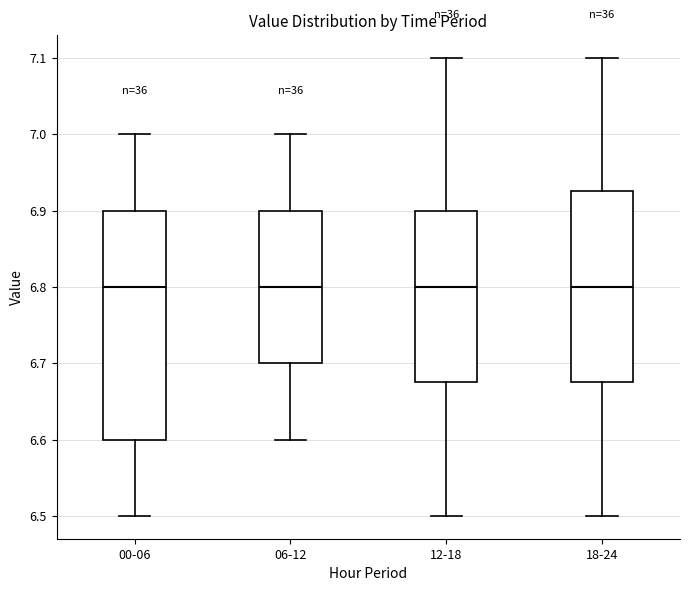

Comparing the boxes themselves (not the whiskers), which one is the tallest?

00-06